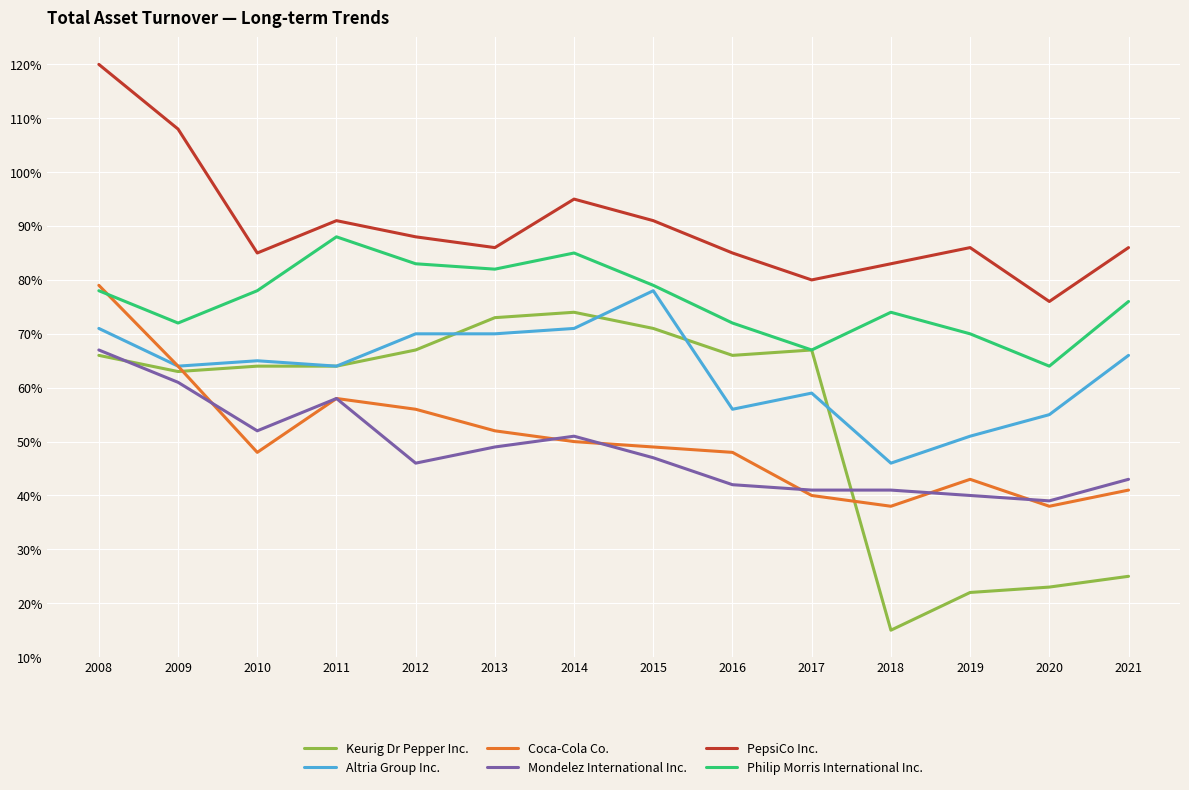

What is the minimum value shown in the chart?

0.1